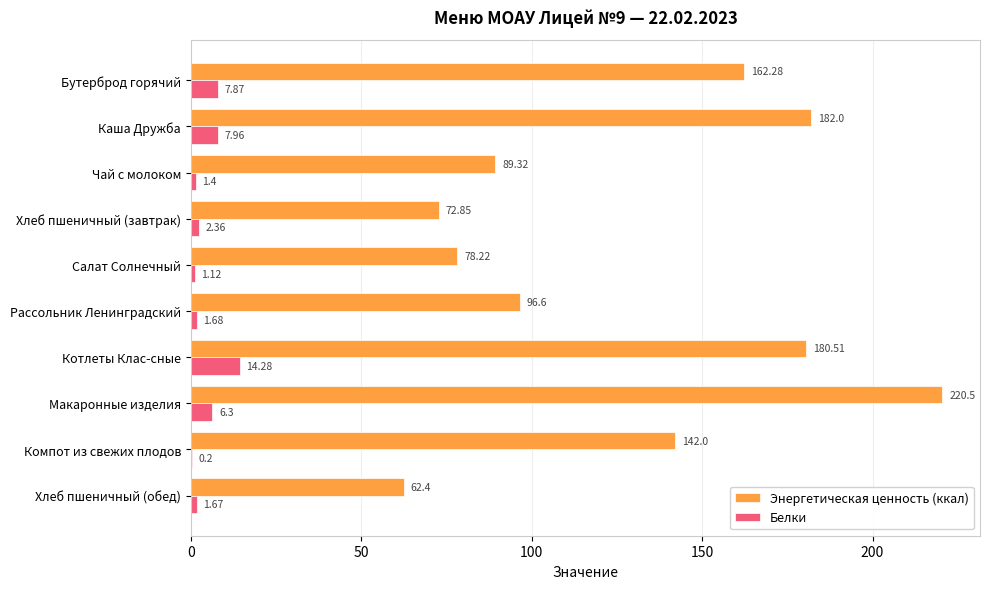

At which category is the sum across all series the highest?

Макаронные изделия